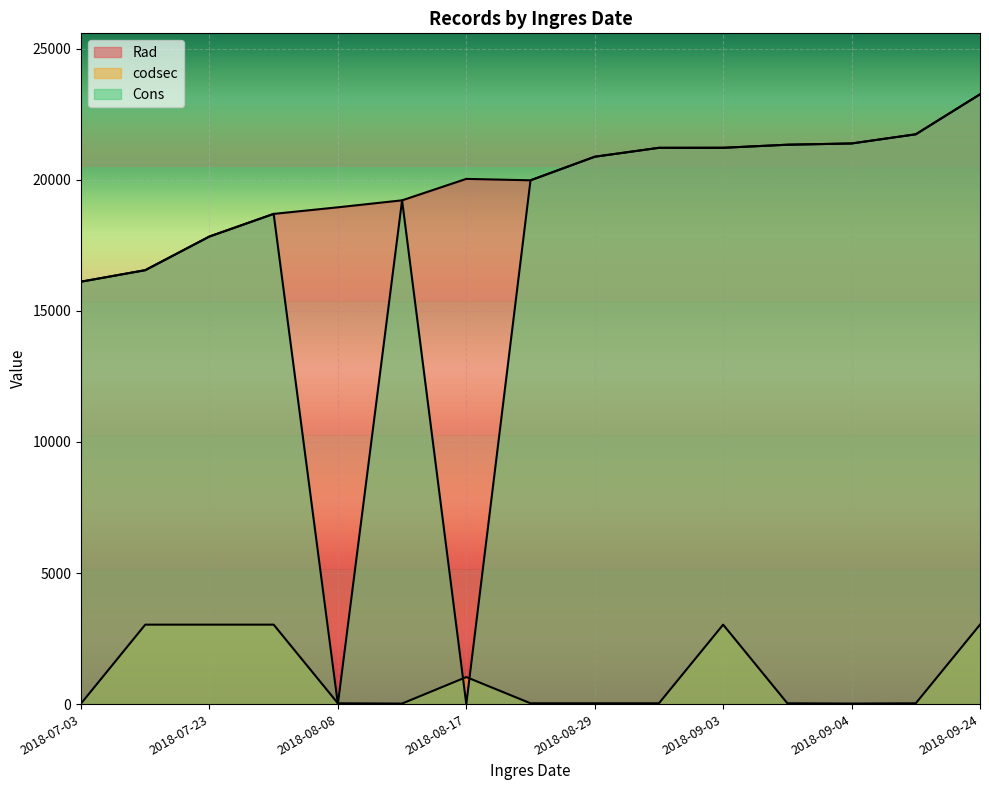

Which category has the lowest value in the Cons series?

2018-08-17